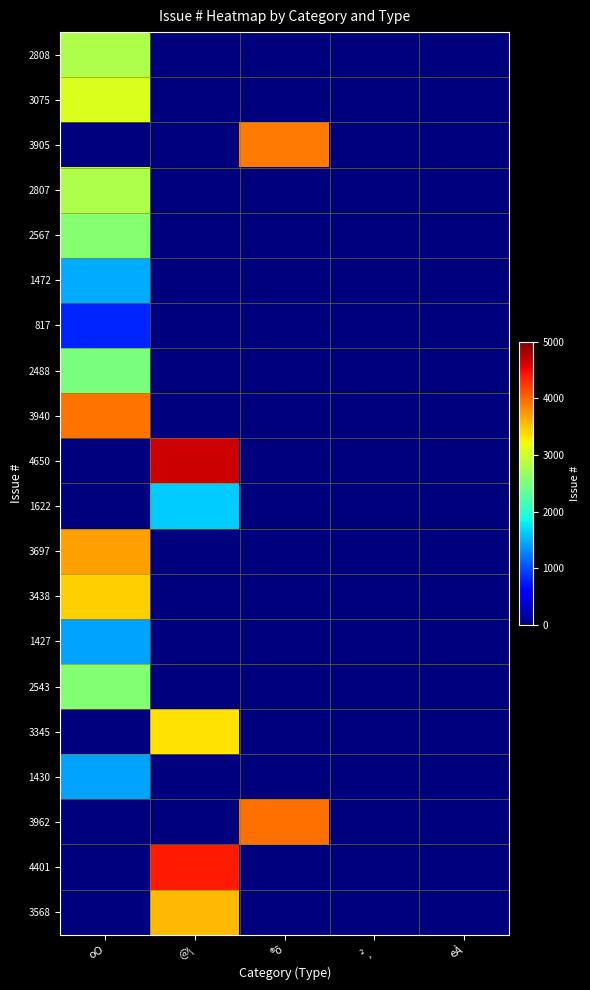

Which label corresponds to the smallest value in the chart?

@\